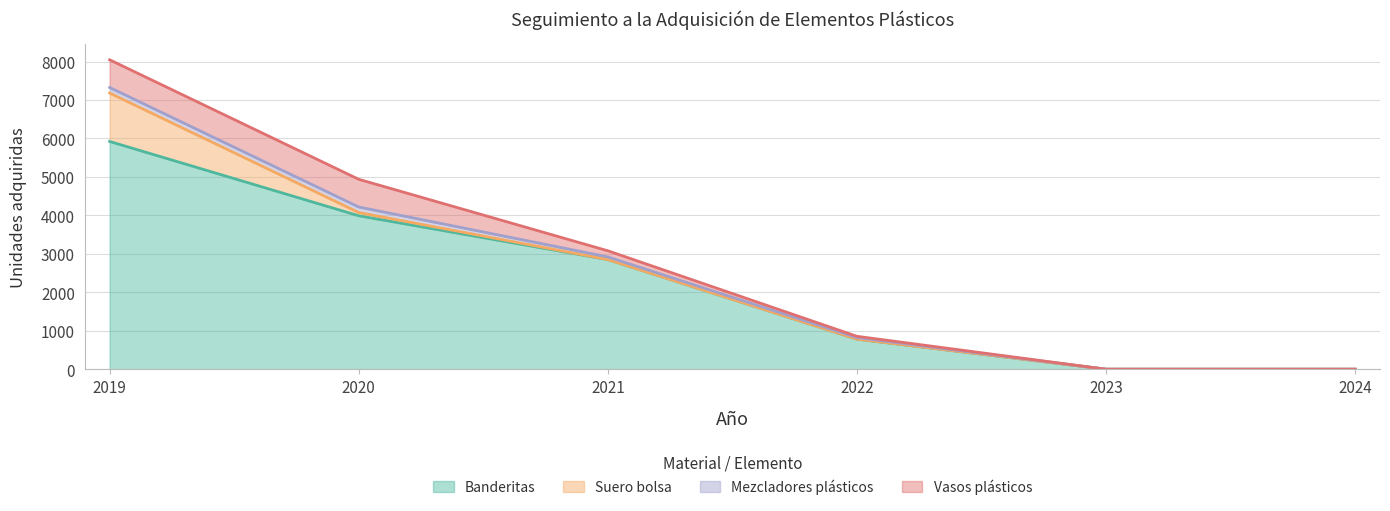

What is the maximum value for Banderitas?

5923